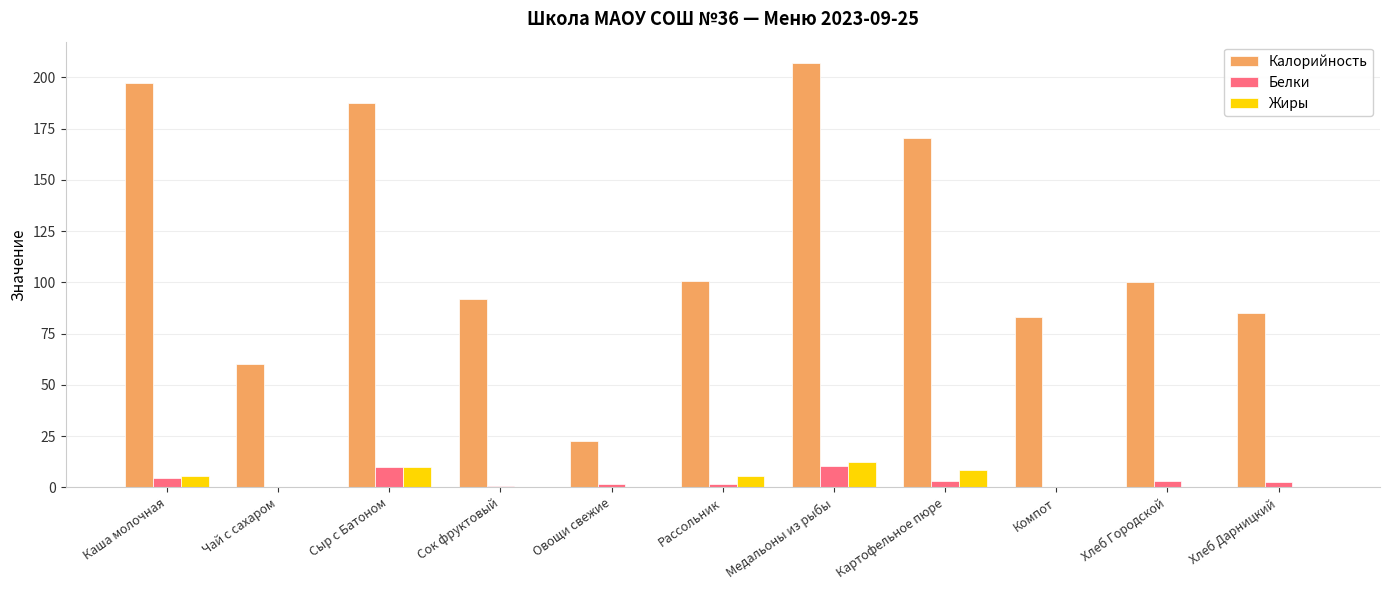

Where is Калорийность nearest to the value 114?

Рассольник